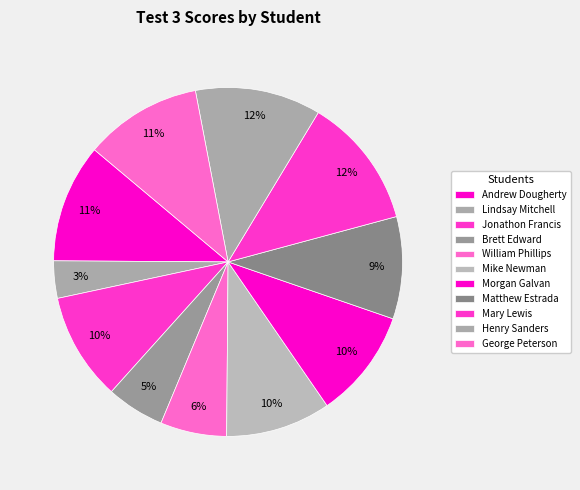

Is it true that Mary Lewis is 12% of the pie?

True